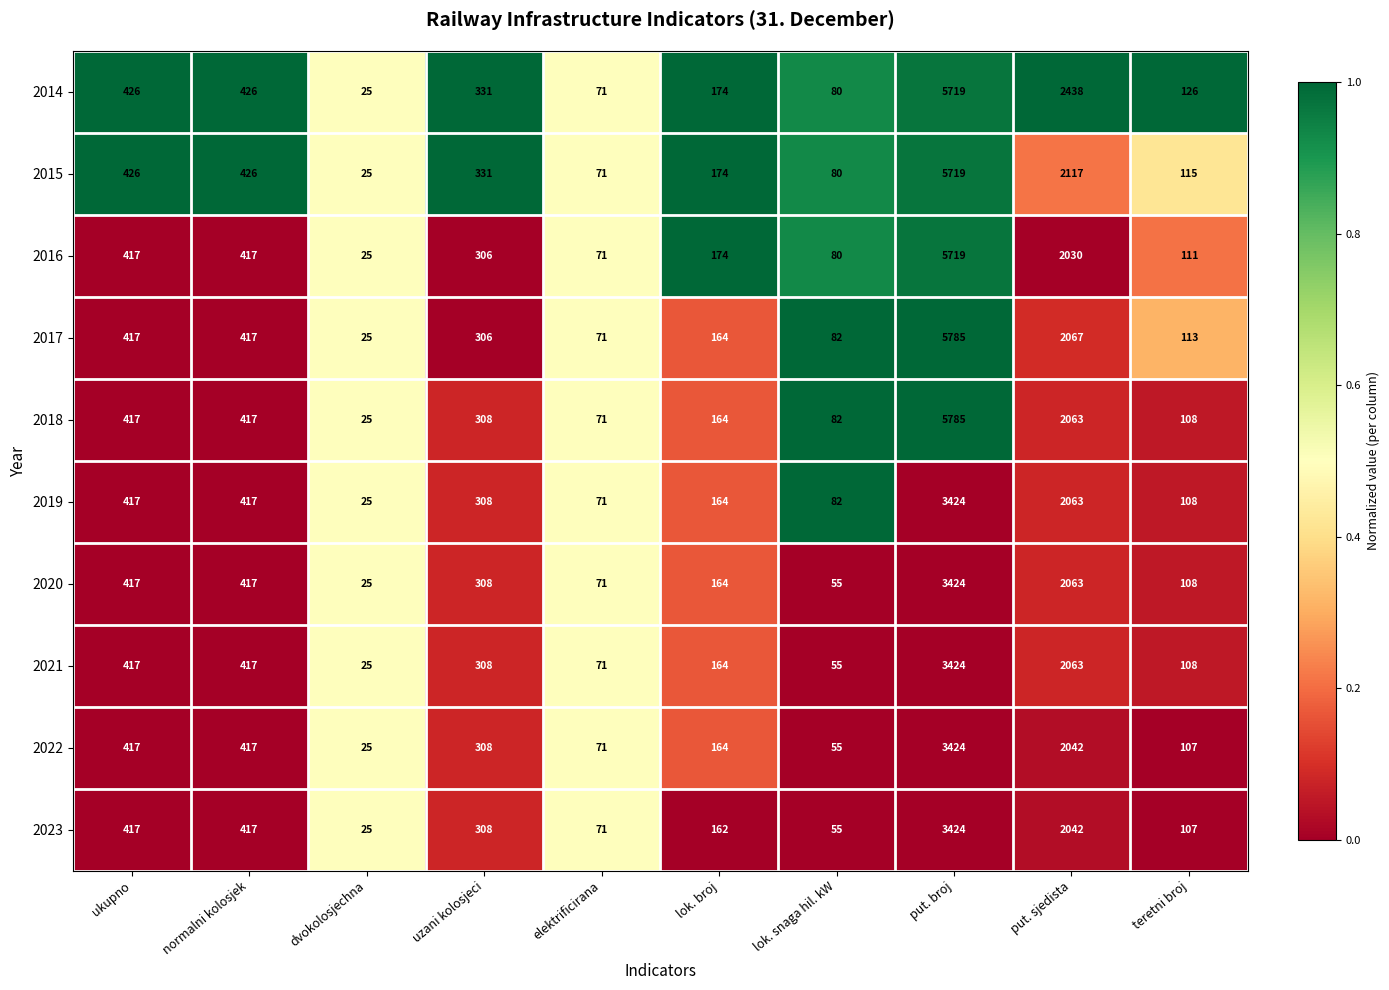

What is the difference between the maximum and minimum values in the 2020 series?

3399